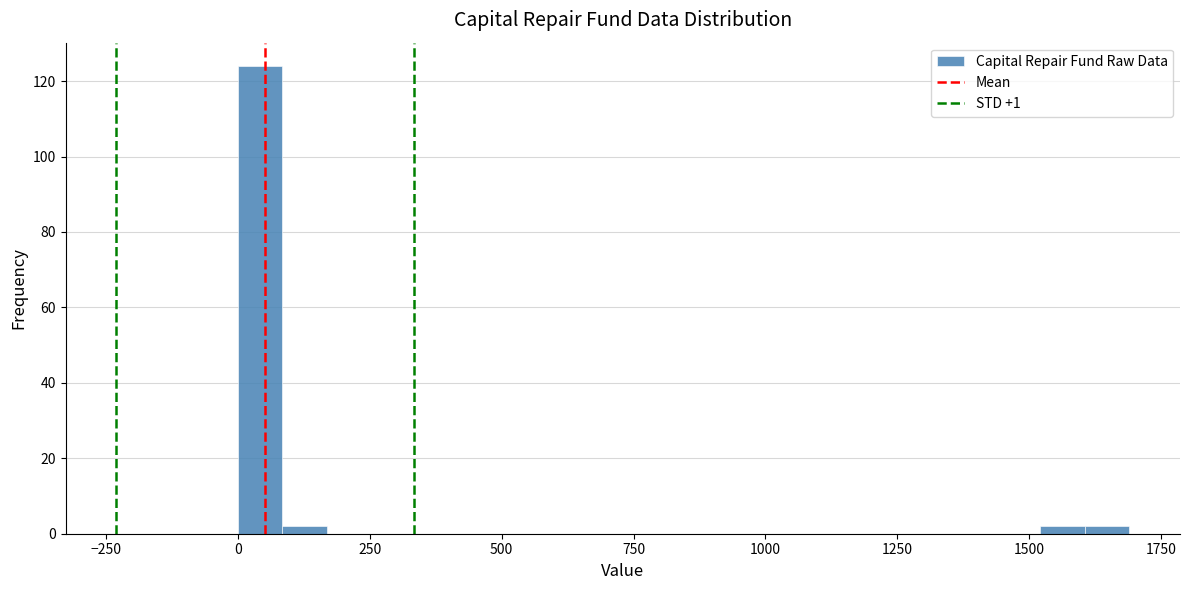

Around what value on the x-axis is the tallest bar? Give the approximate position of its centre, as read against the axis.

50